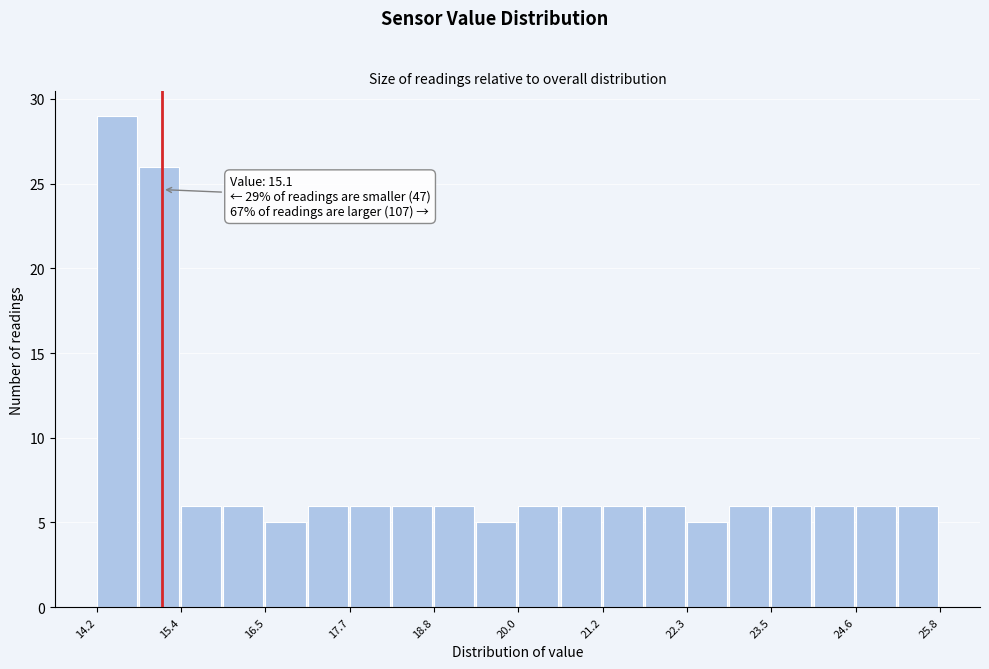

Read against the x-axis, roughly where is the centre of the tallest bar?

14.4